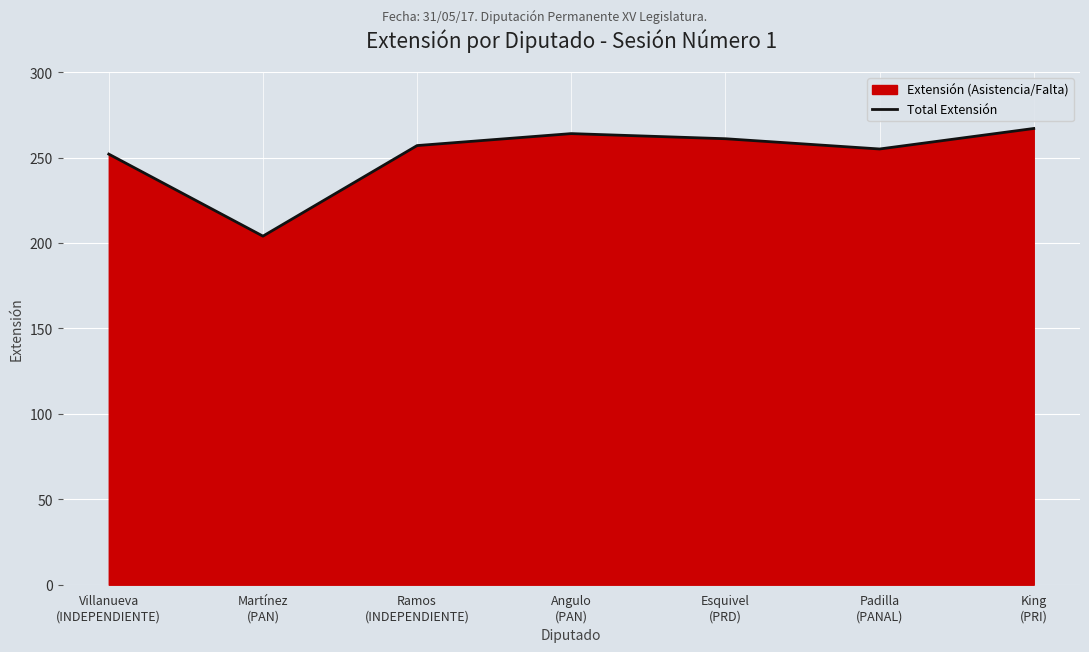

What is the maximum value shown in the chart?

267